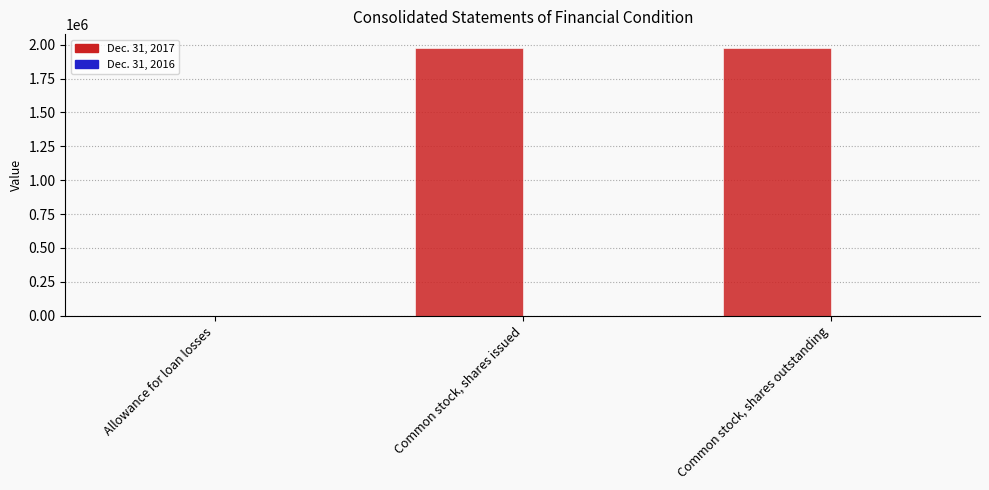

Which series has the largest total across all categories?

Dec. 31, 2017